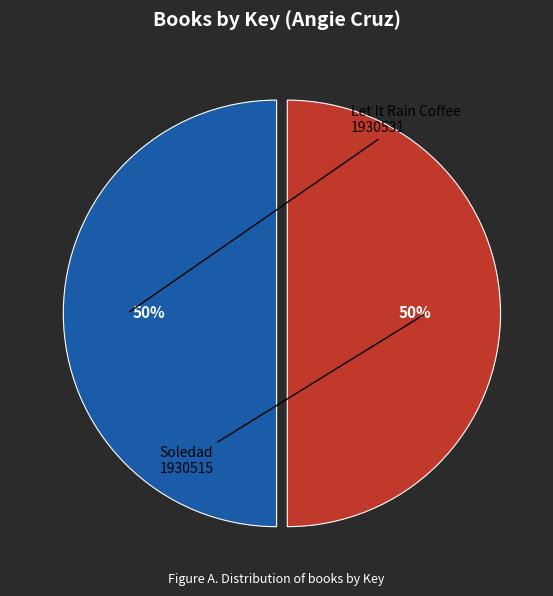

Is it true that Soledad is 56% of the pie?

False